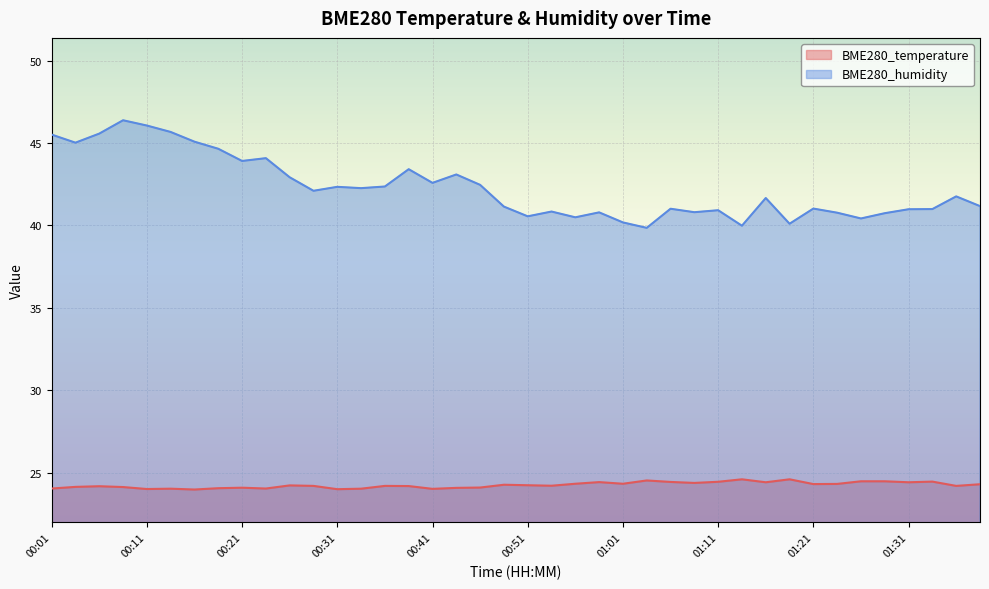

Is the value of BME280_humidity at 01:13 greater than the value of BME280_temperature at 00:53?

Yes